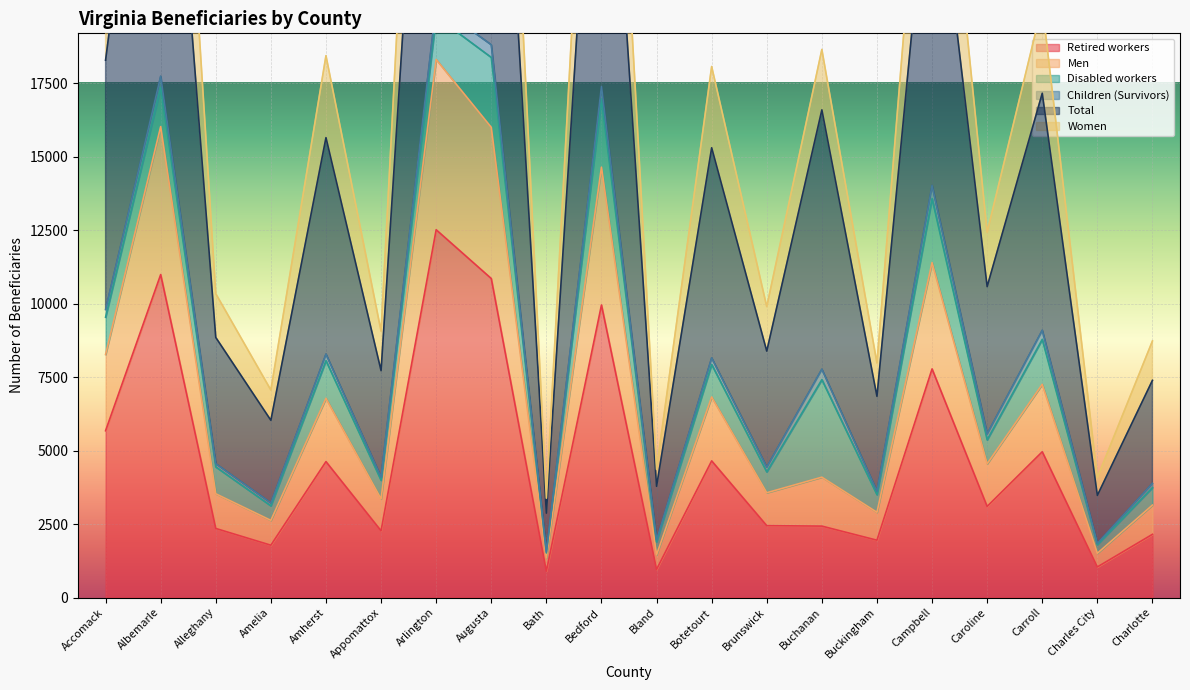

How many data points in Retired workers are above 3100?

9